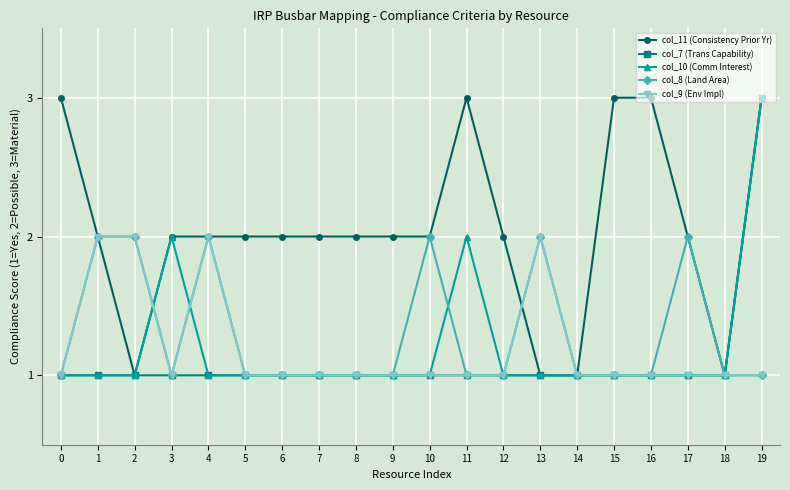

Is this an area chart (filled region under the line)?

No